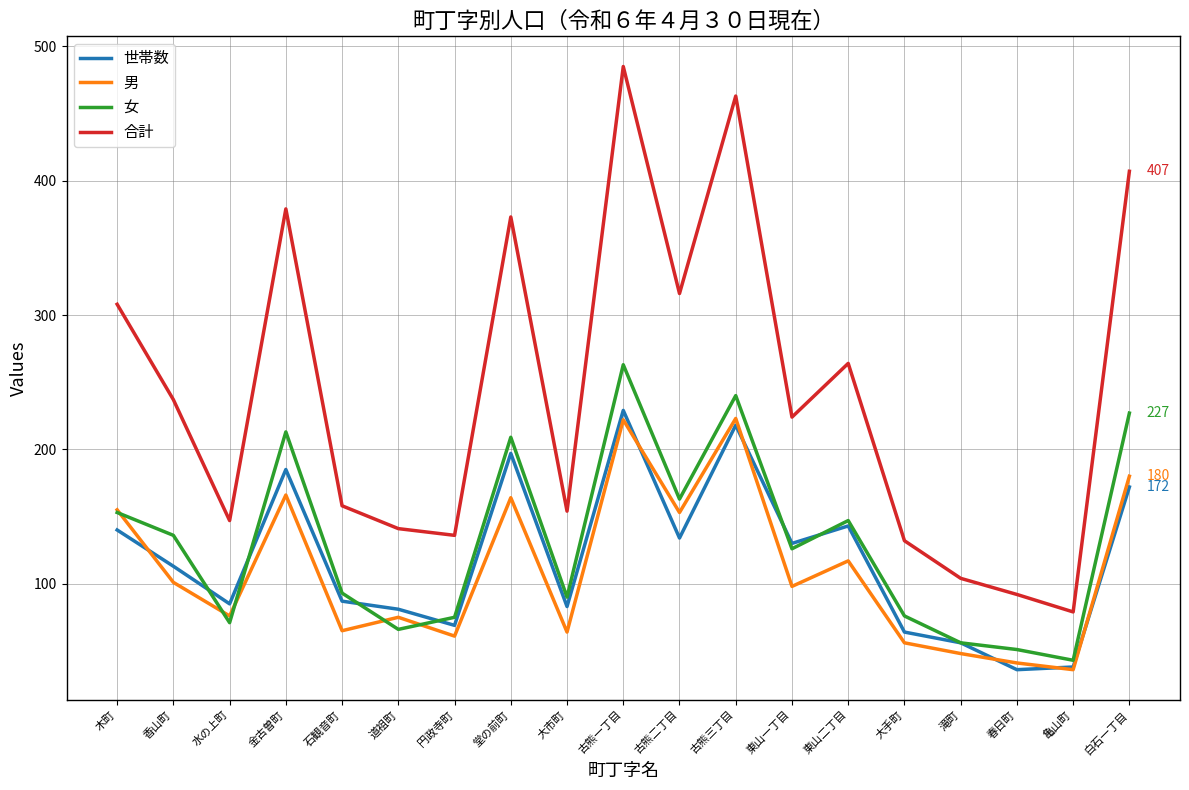

What position from the left is 大手町?

15